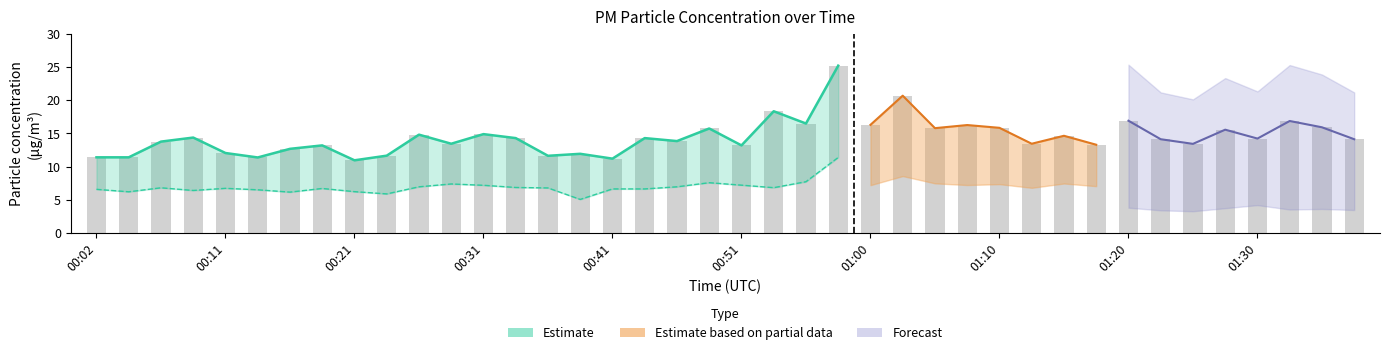

What is the smallest value displayed?

10.9